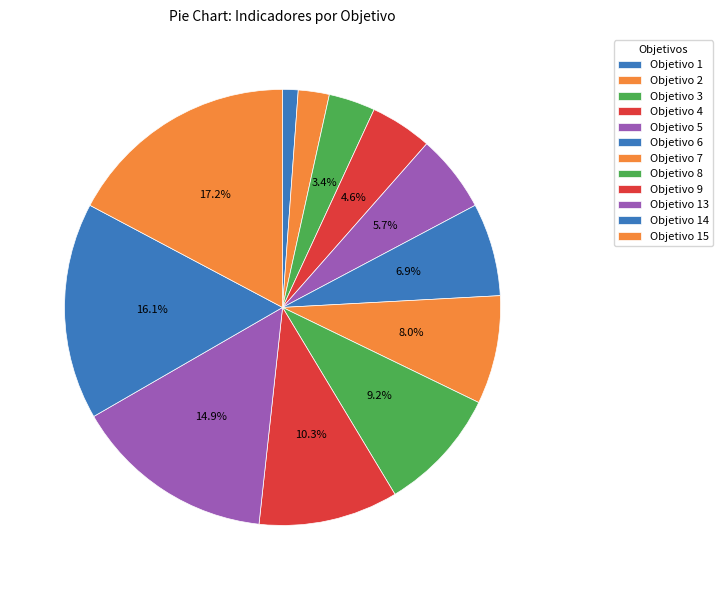

What percentage is the Objetivo 13 slice, to the nearest percent?

15%